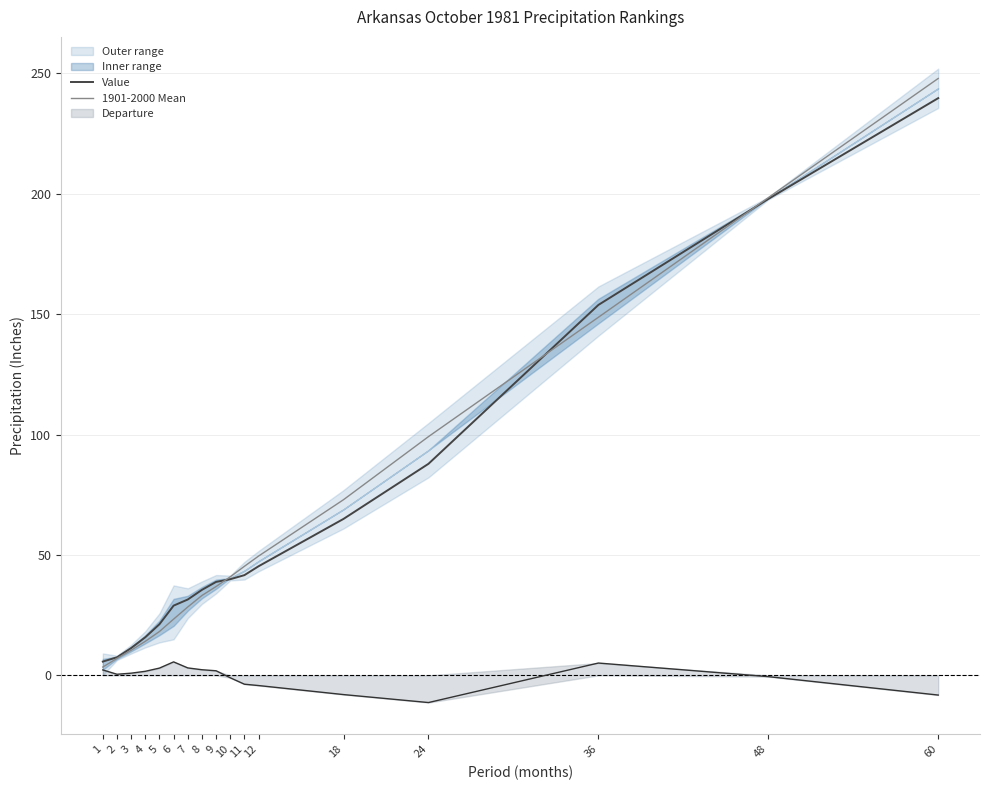

What is the difference between the 1901-2000 Mean values at 10 and 2?

33.9